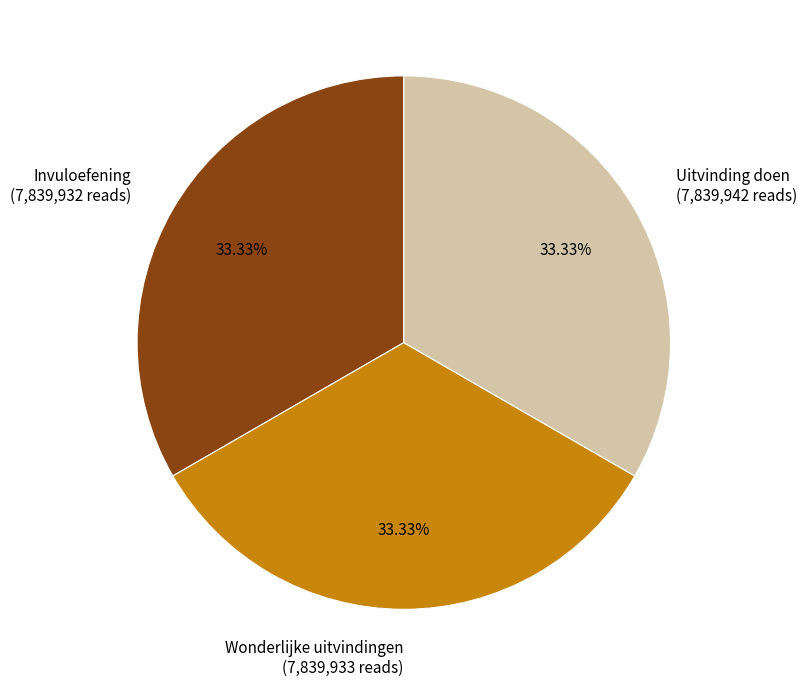

What is the ratio of the value at Invuloefening to the value at Uitvinding doen?

1.0